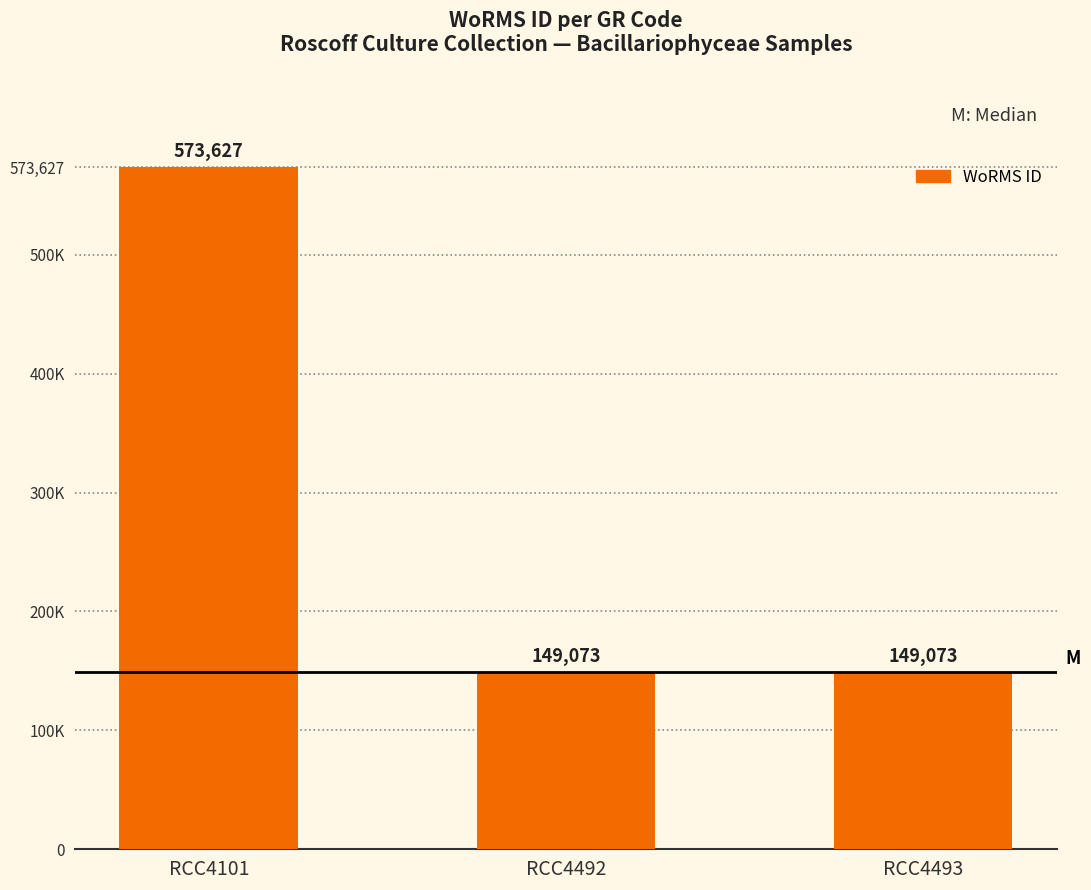

True or false: the data shows 573627 at RCC4101.

True